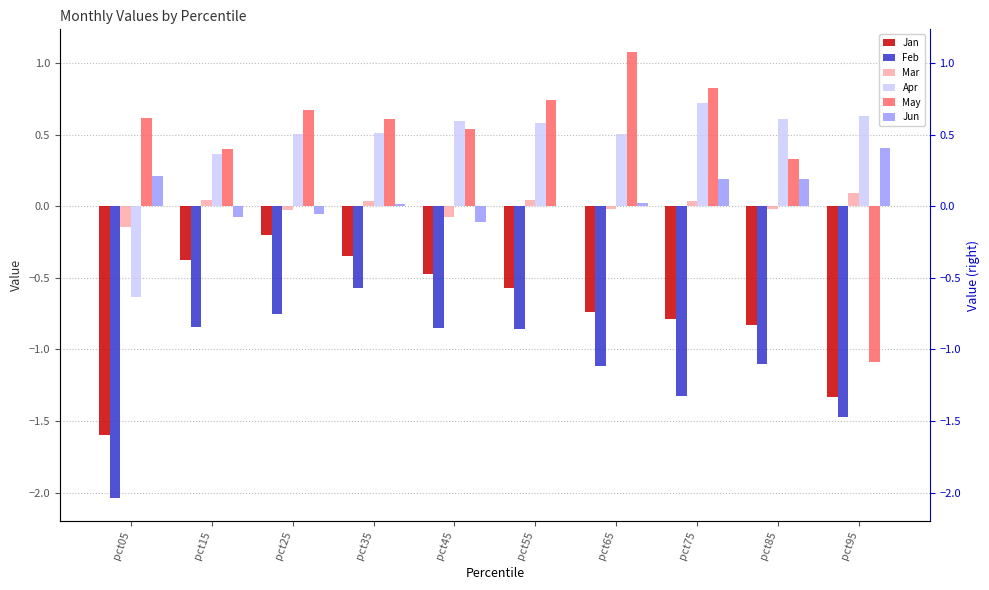

Reading left to right, transcribe all the data shown in this chart.

Jan: -1.6	-0.4	-0.2	-0.3	-0.5	-0.6	-0.7	-0.8	-0.8	-1.3
Feb: -2.0	-0.8	-0.7	-0.6	-0.9	-0.9	-1.1	-1.3	-1.1	-1.5
Mar: -0.1	0.0	-0.0	0.0	-0.1	0.0	-0.0	0.0	-0.0	0.1
Apr: -0.6	0.4	0.5	0.5	0.6	0.6	0.5	0.7	0.6	0.6
May: 0.6	0.4	0.7	0.6	0.5	0.7	1.1	0.8	0.3	-1.1
Jun: 0.2	-0.1	-0.1	0.0	-0.1	0.0	0.0	0.2	0.2	0.4